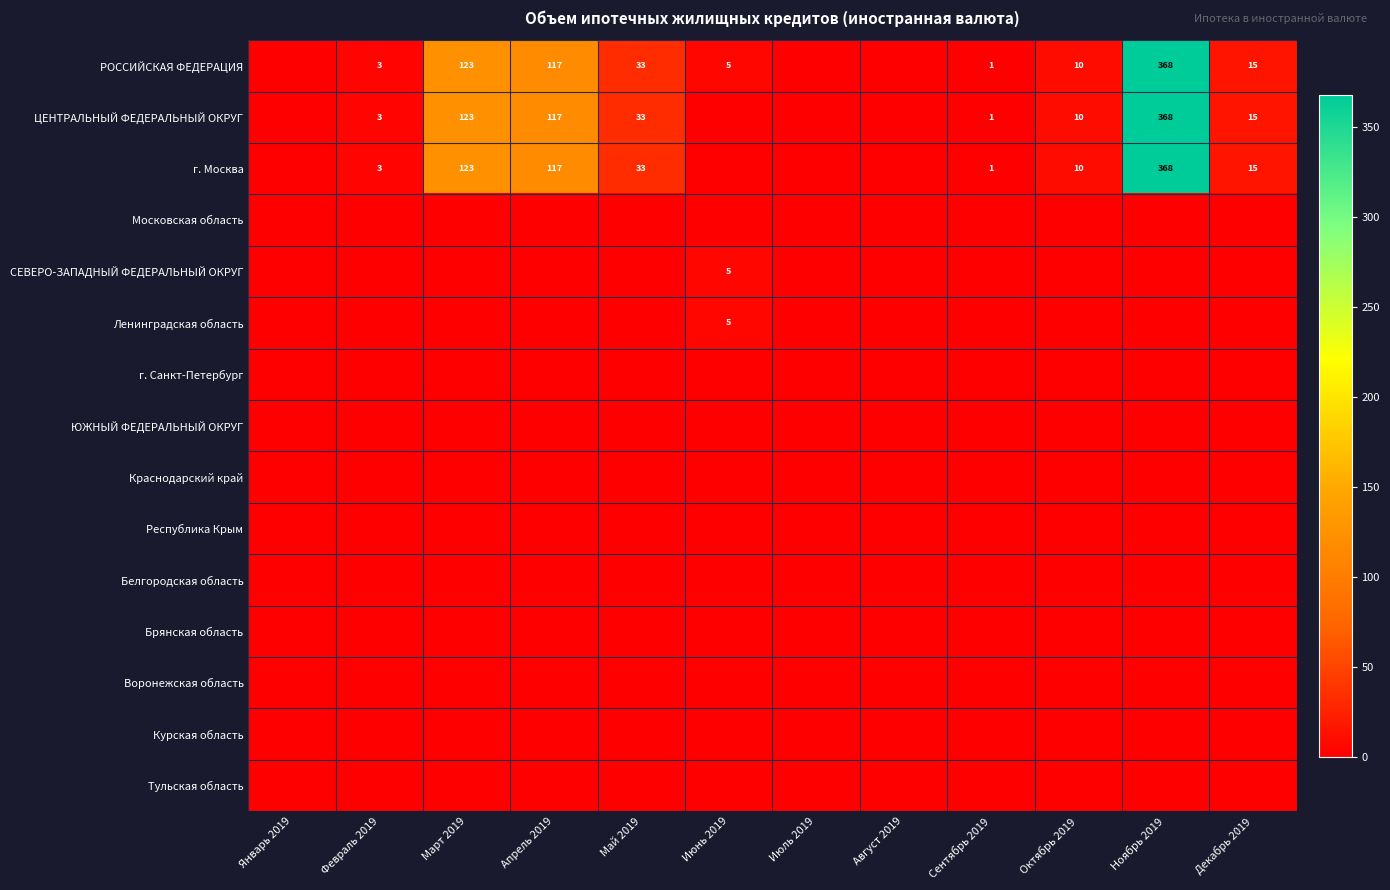

The РОССИЙСКАЯ ФЕДЕРАЦИЯ series shows 33 at Май 2019. True or false?

True